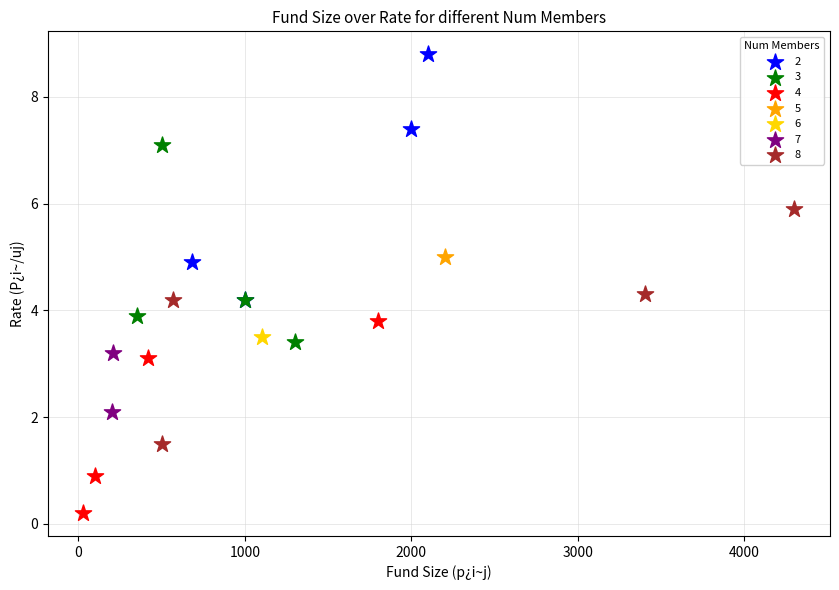

What are all the series names shown in the legend?

2, 3, 4, 5, 6, 7, 8